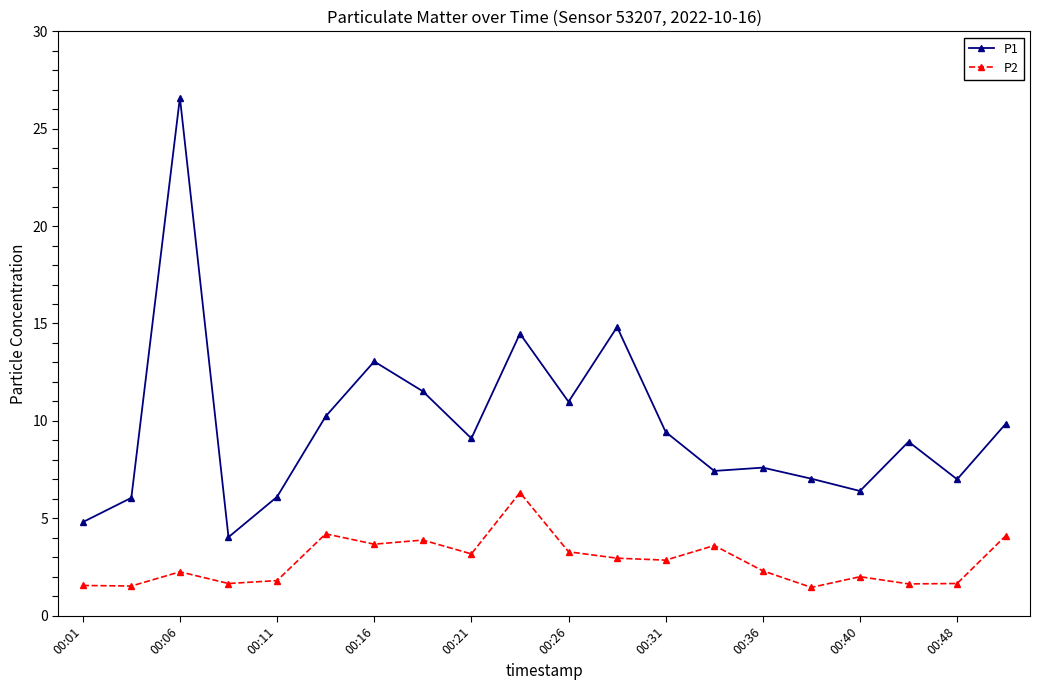

Which series has the largest range (max minus min)?

P1